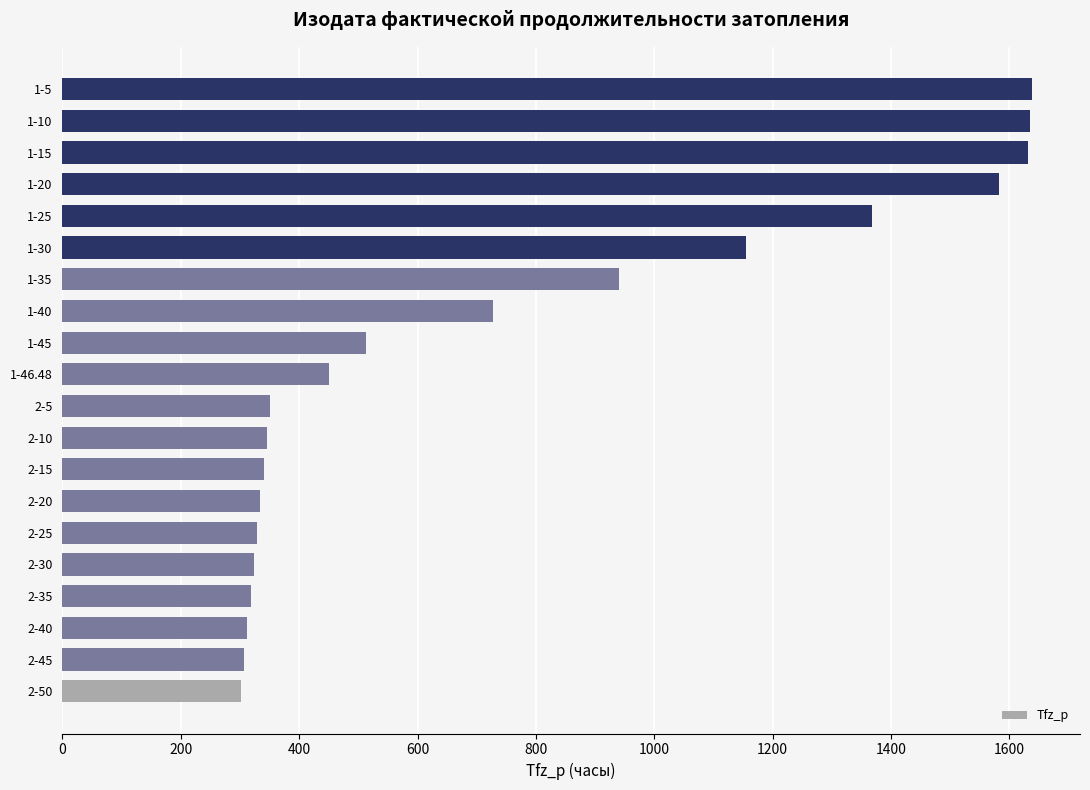

What is the sum of the values at 1-46.48 and 2-35?

768.0